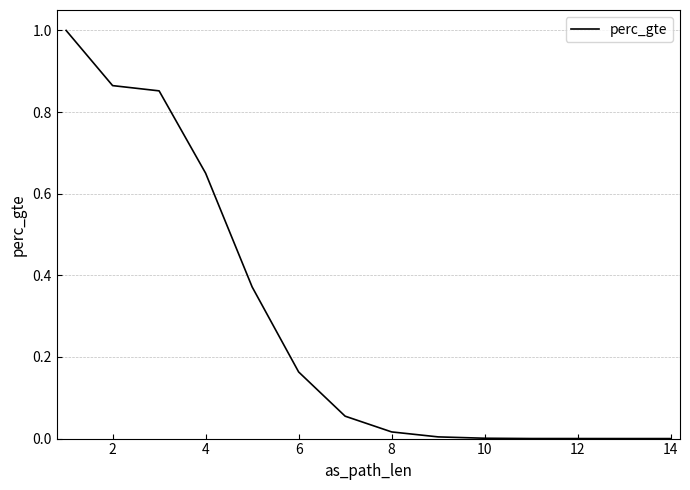

Which label corresponds to the smallest value in the chart?

14